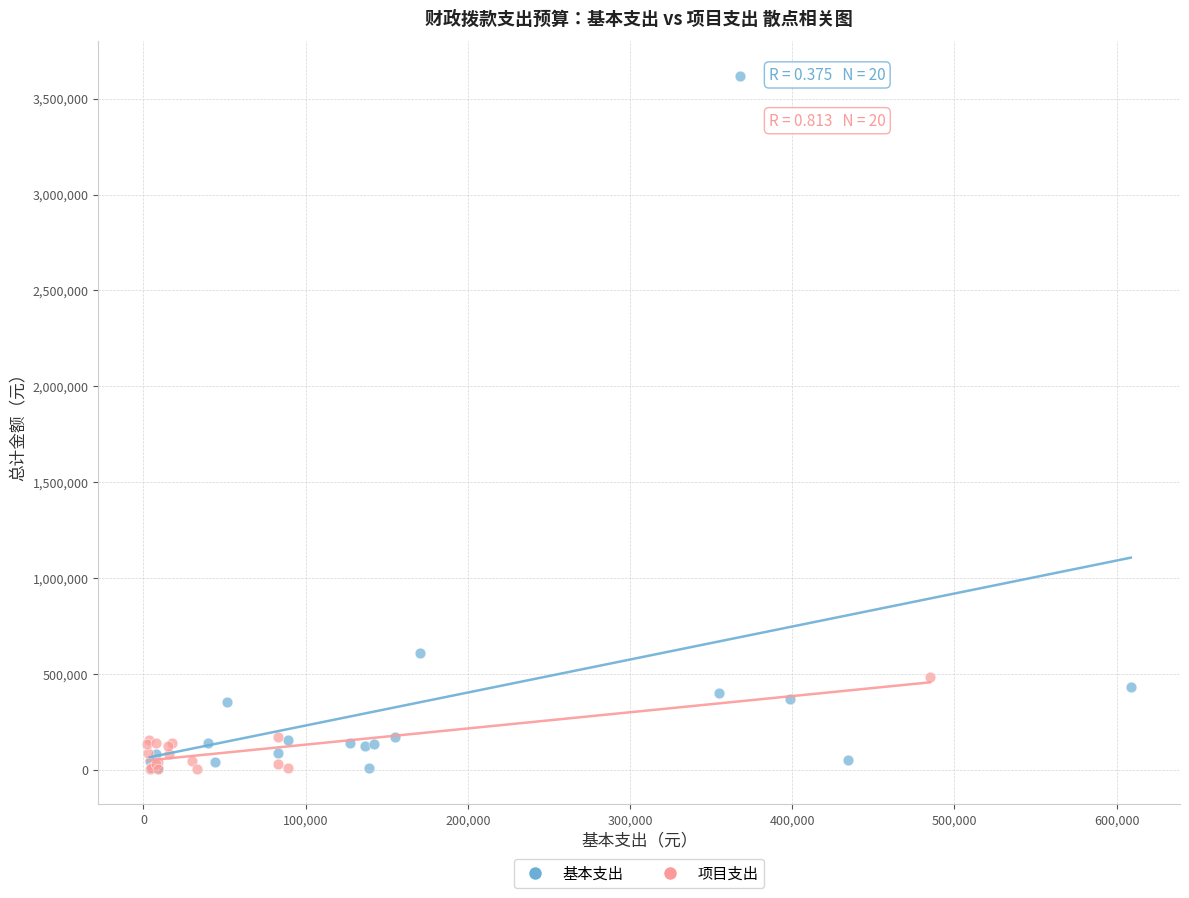

Which series reaches the maximum Y coordinate?

基本支出